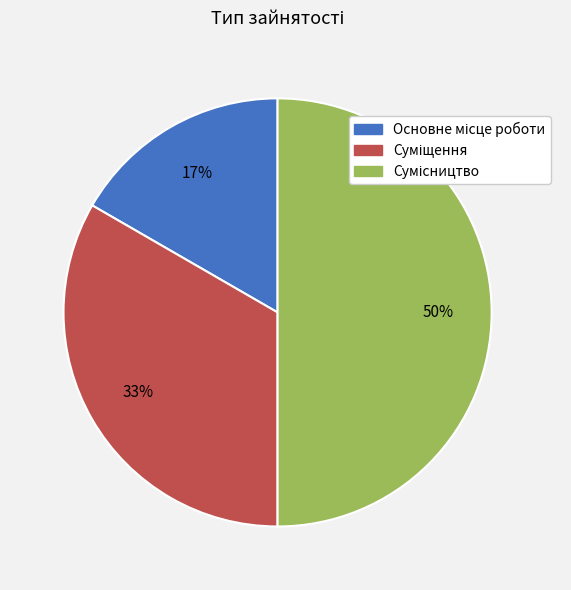

How many segments does this pie chart have?

3